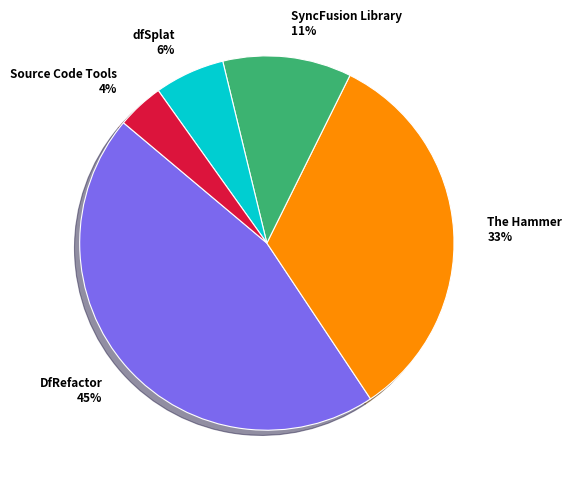

To the nearest percent, what is the difference between the largest and smallest slice percentages?

41%